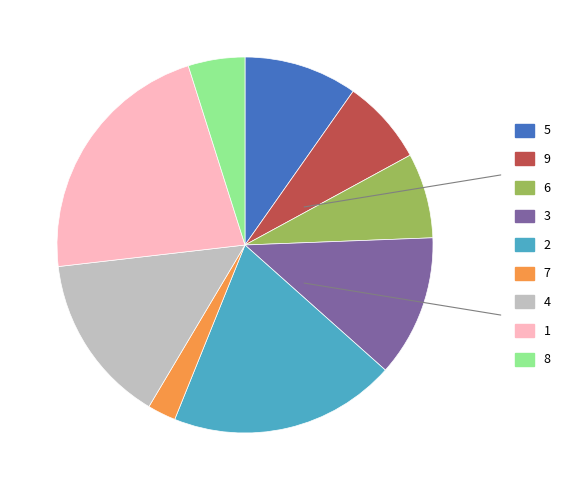

True or false: 6 accounts for 7% of the total.

True